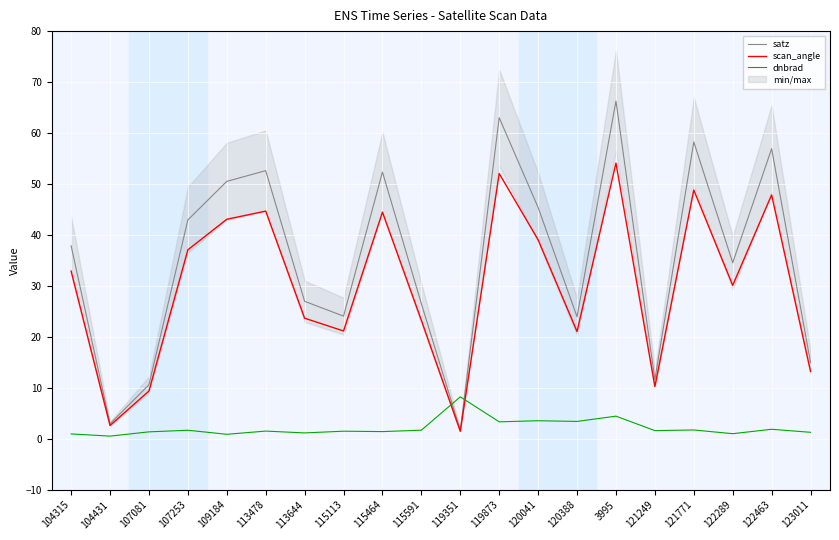

How many lines are shown in the chart?

3